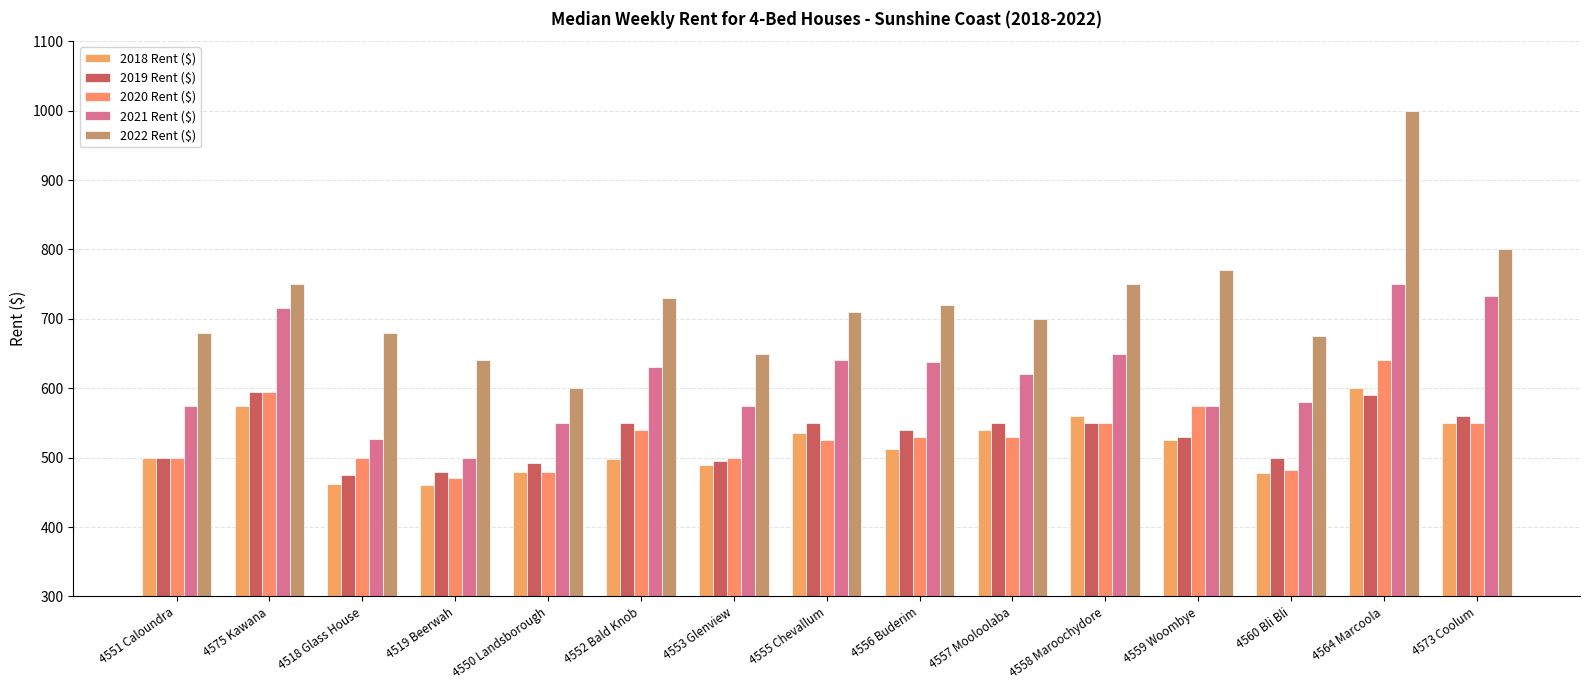

The value of 2022 Rent ($) at 4557 Mooloolaba is 700.0. True or false?

True